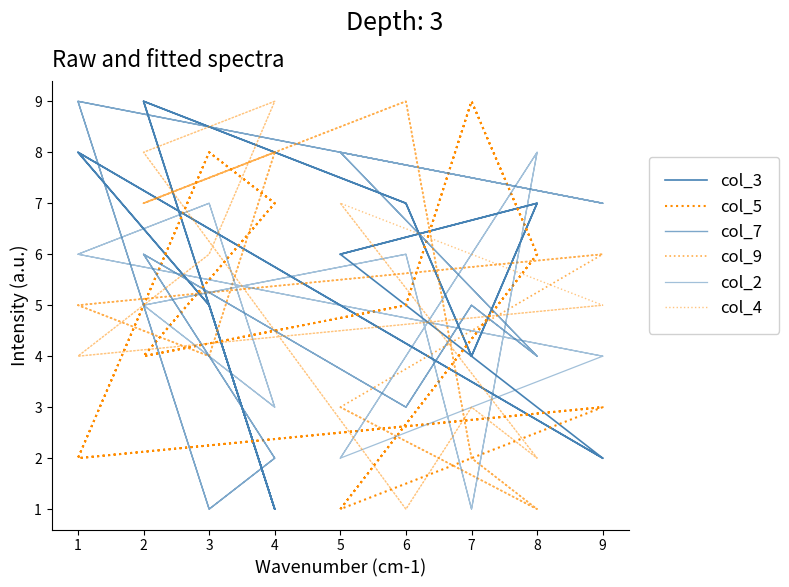

Between which two adjacent categories do col_7 and col_4 first intersect?

6 and 2